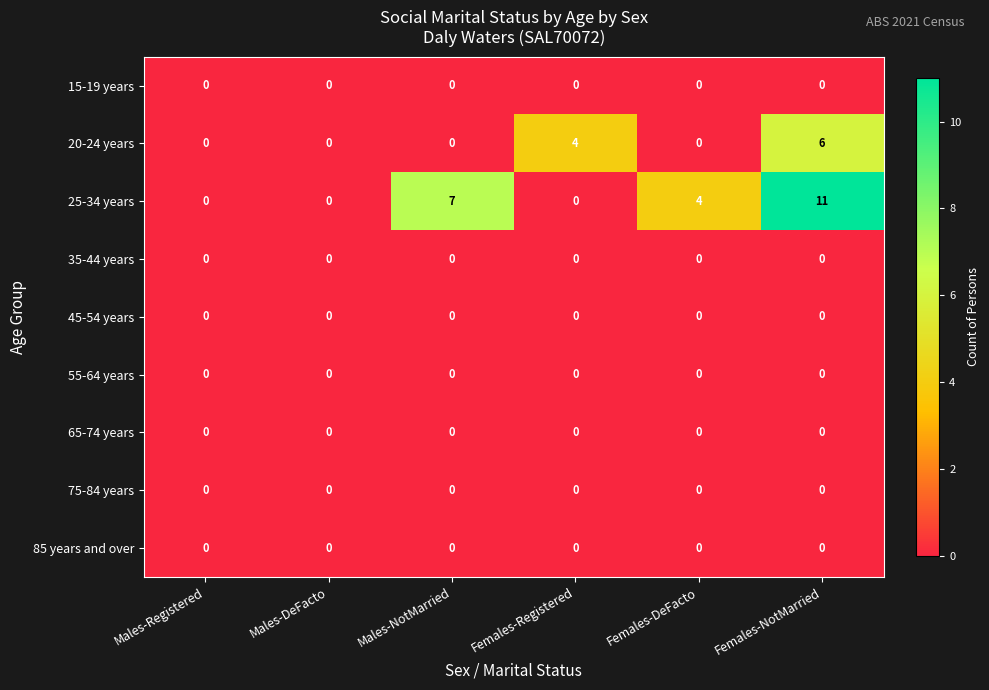

Between Females-Registered and Females-NotMarried, which series saw the biggest shift?

25-34 years